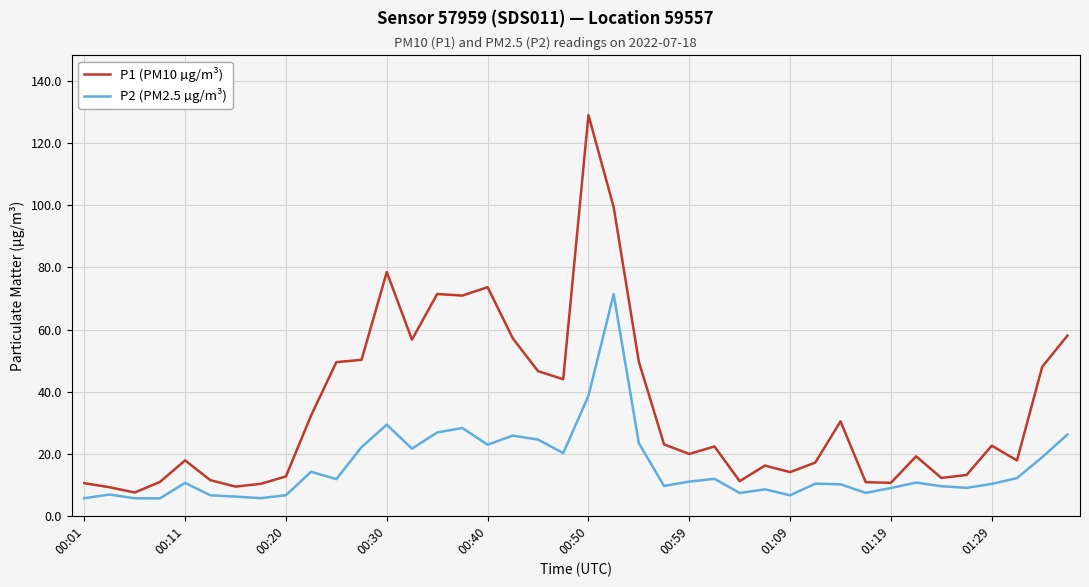

What is the smallest value displayed?

5.6